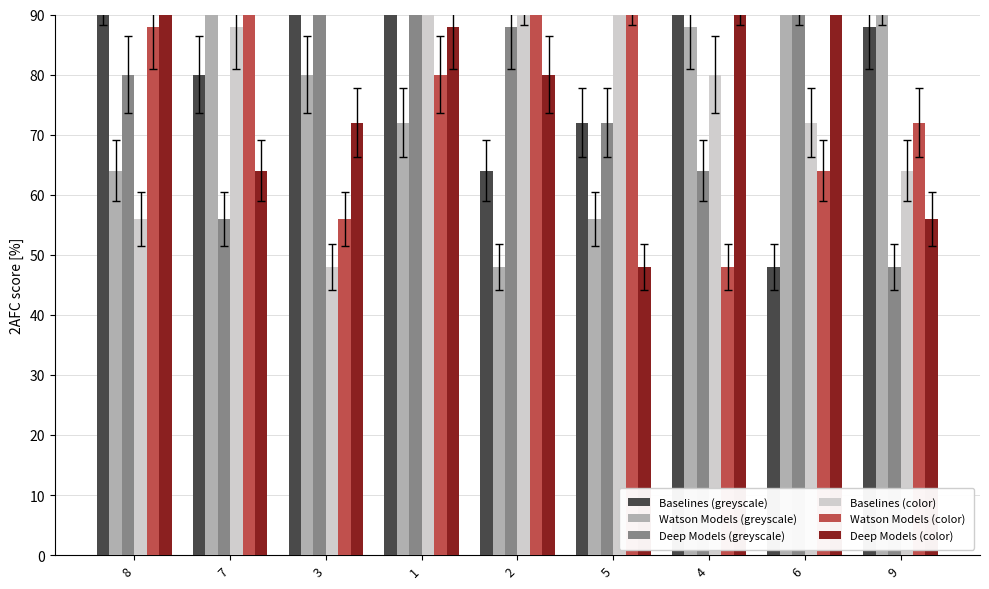

What is the label of the 3rd bar from the right?

4